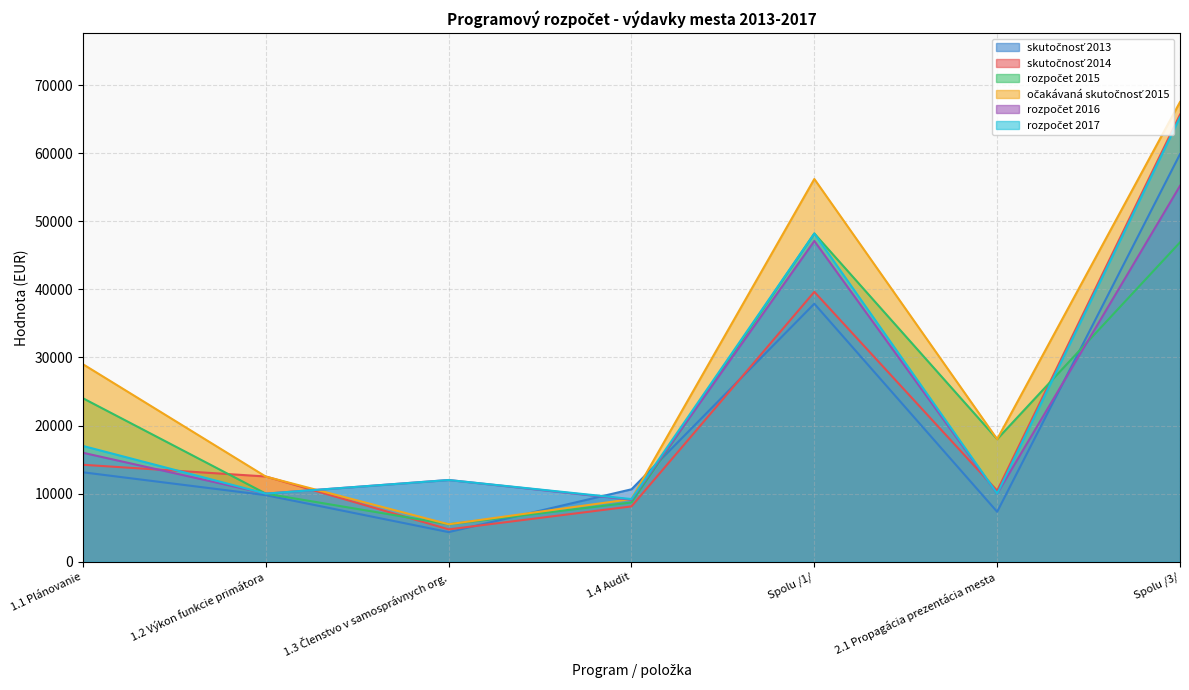

What is the value of the rozpočet 2015 point at the 7th from the left?

46895.0